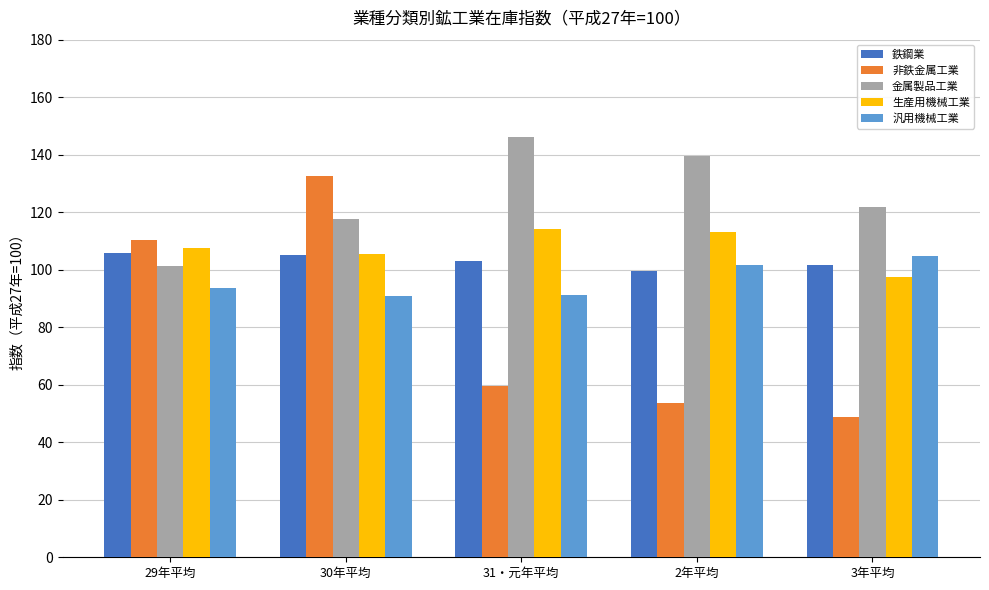

What is the sum of the 金属製品工業 values at 2年平均 and 29年平均?

241.0